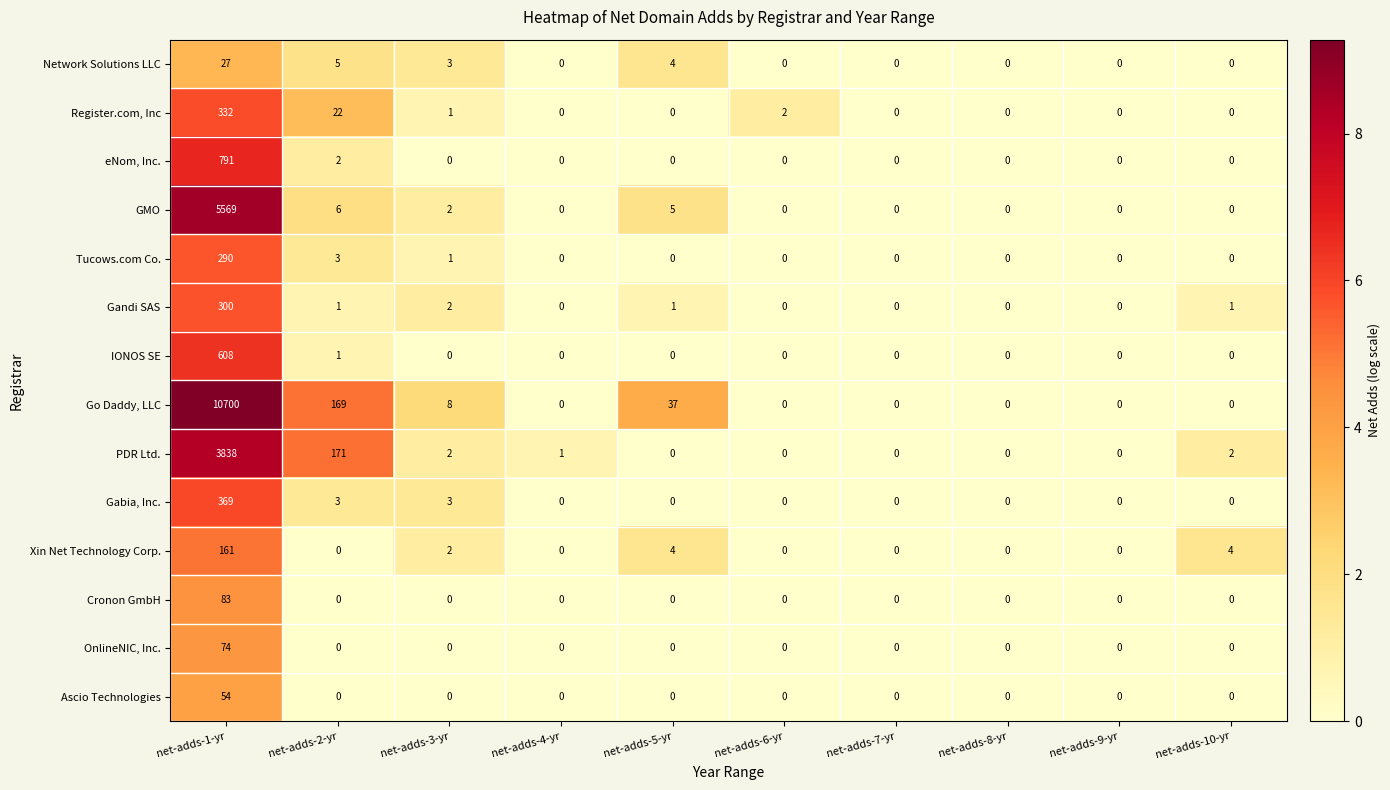

What is the total value across all series at net-adds-6-yr?

2